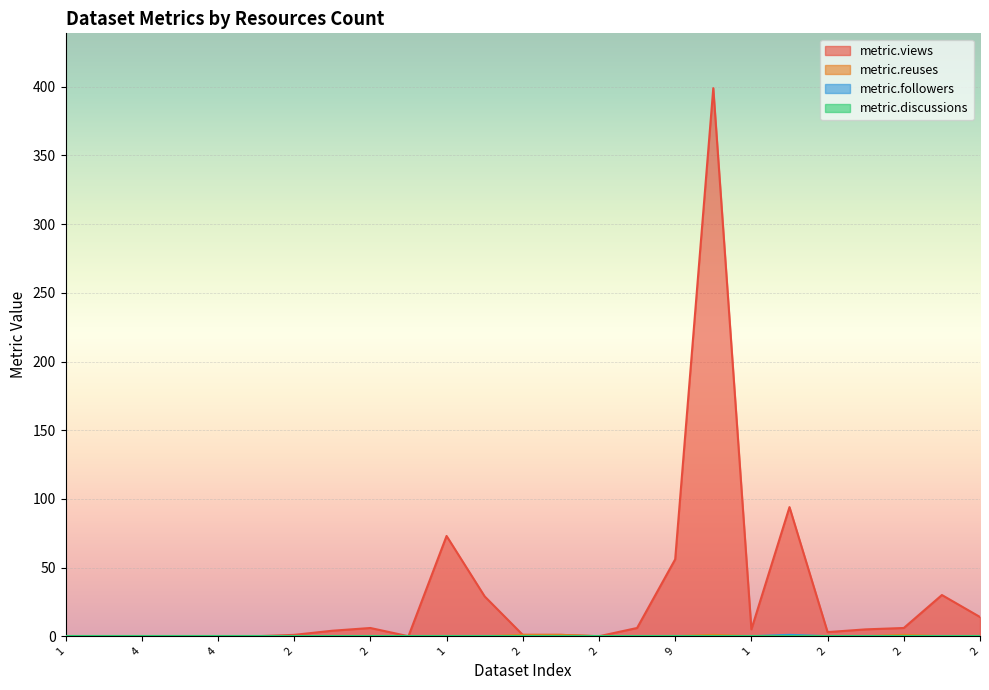

What is the label of the 19th point from the left?

1